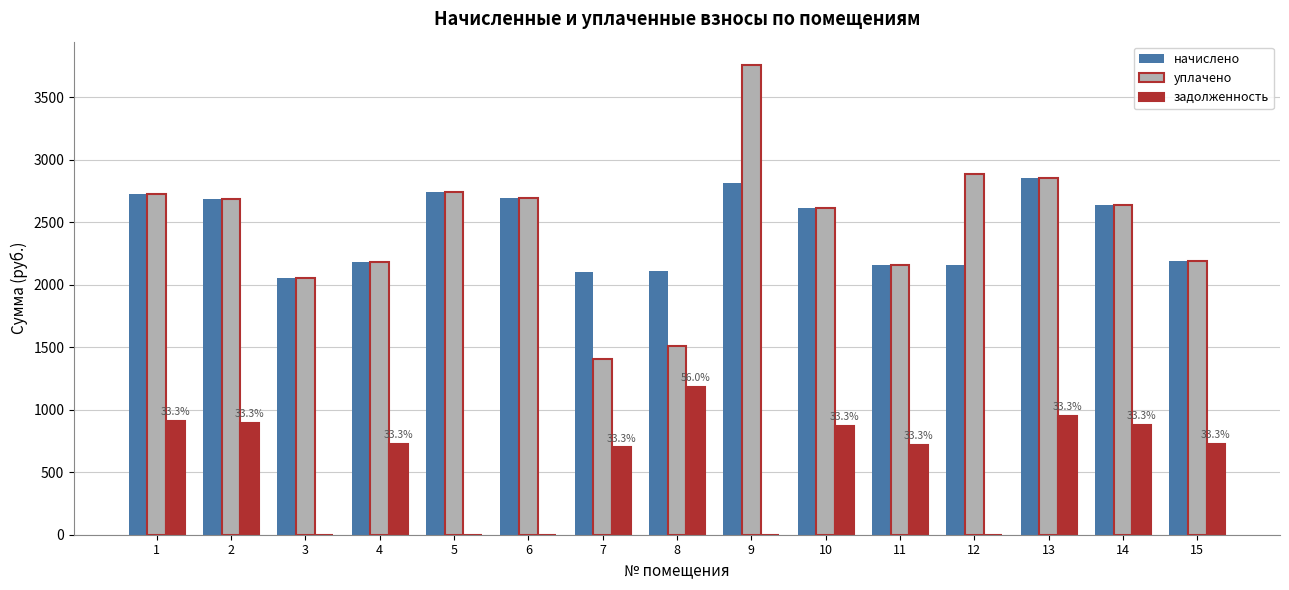

How many data points in задолженность are above 726?

8